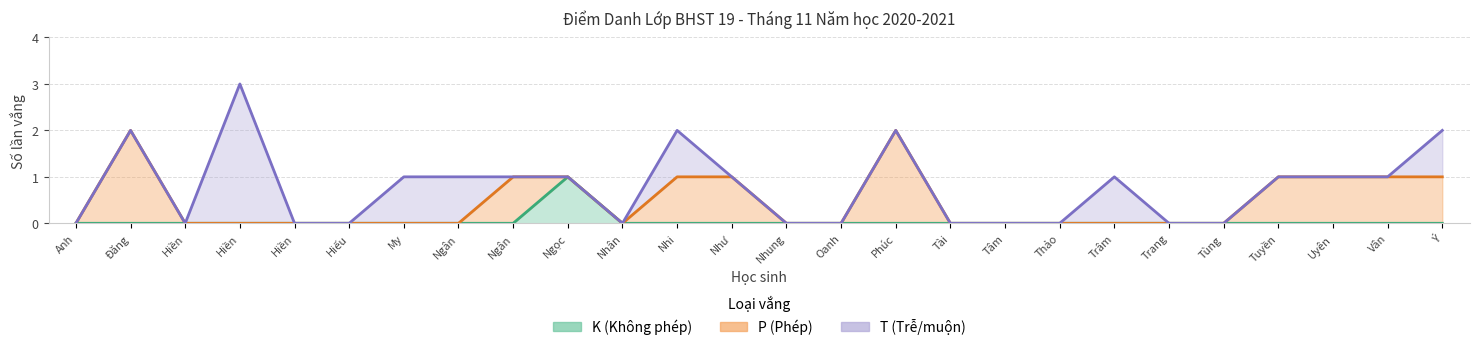

Which series changed the most between Hồ Thanh Minh Anh and Phan Thị Cẩm Nhung?

K